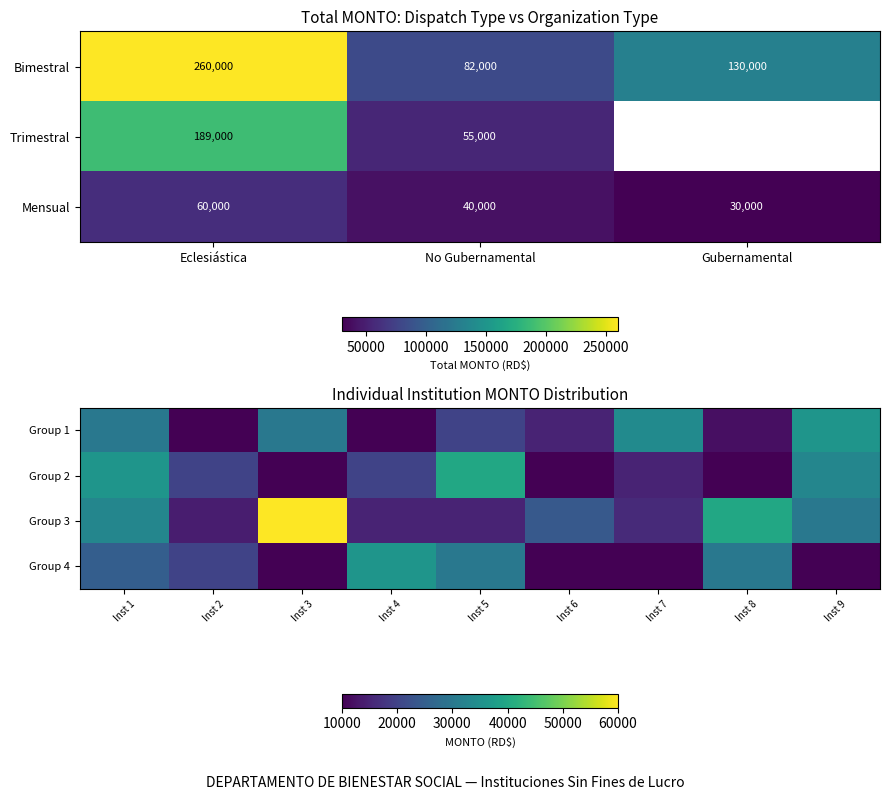

What value does the Mensual series have at No Gubernamental, to the nearest 10?

40000